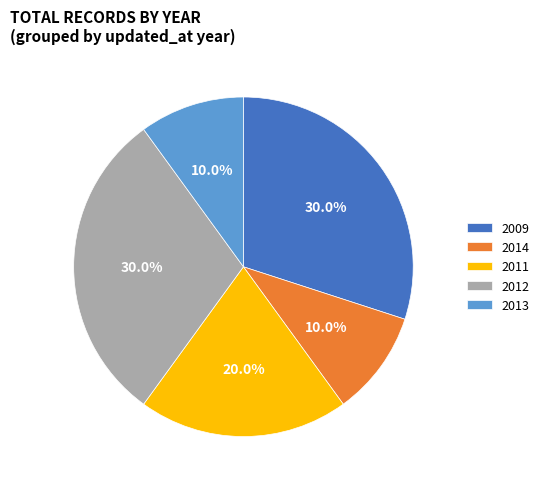

How many slices are in this pie chart?

5